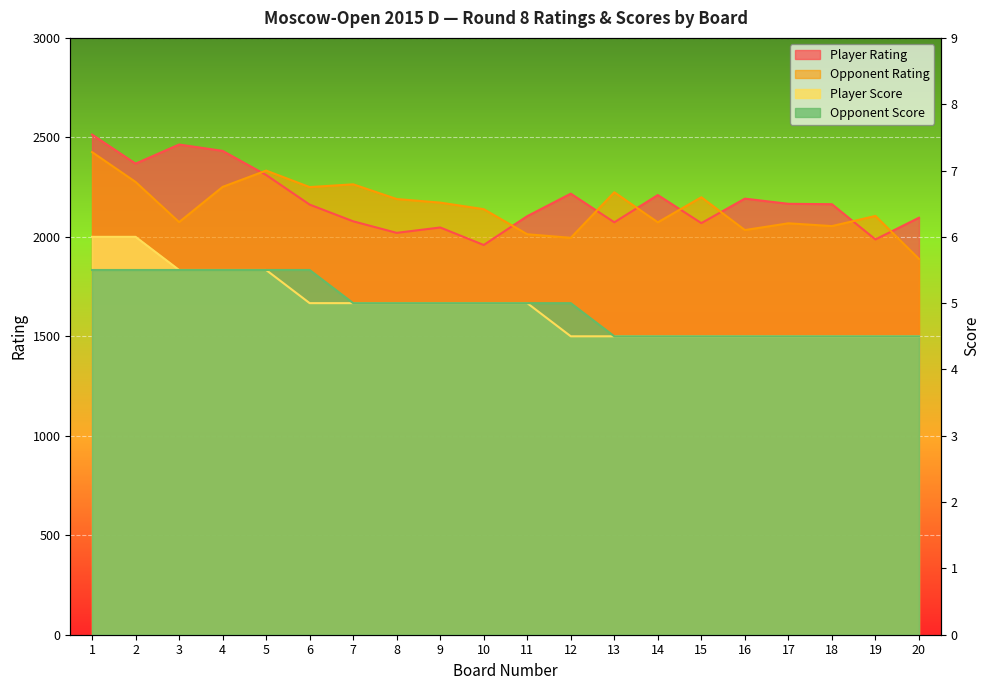

Rank the categories by Player Rating value from lowest to highest.

10, 19, 8, 9, 15, 13, 7, 20, 11, 6, 18, 17, 16, 14, 12, 5, 2, 4, 3, 1